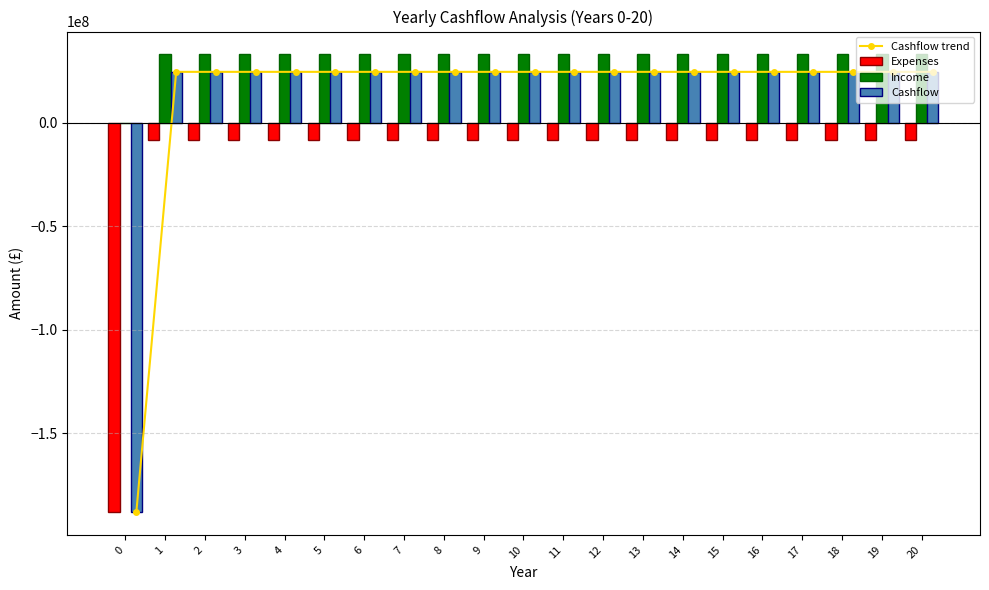

How many values in Cashflow trend are above zero?

20